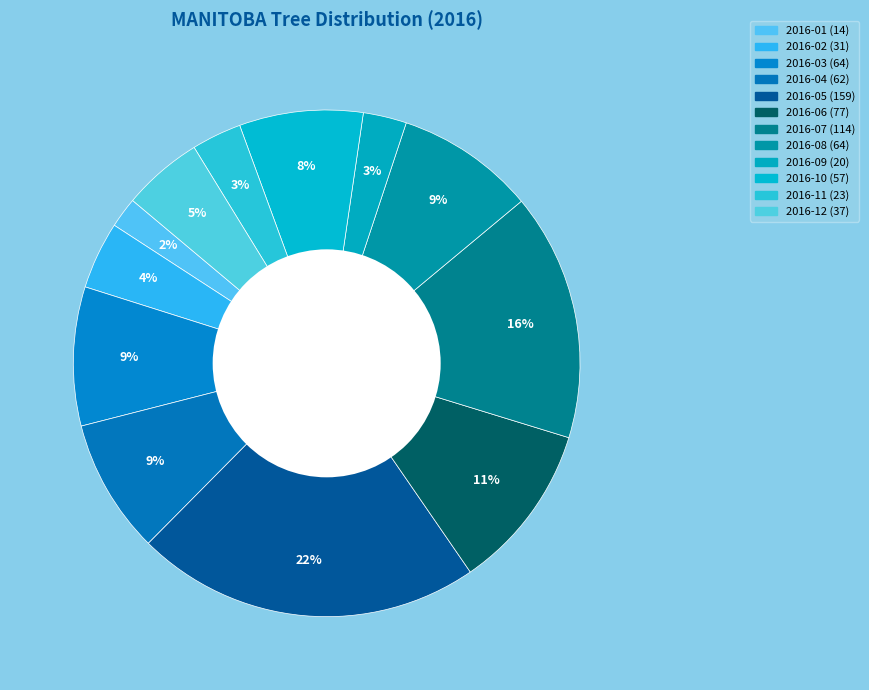

Is 2016-09 the majority of the pie?

No